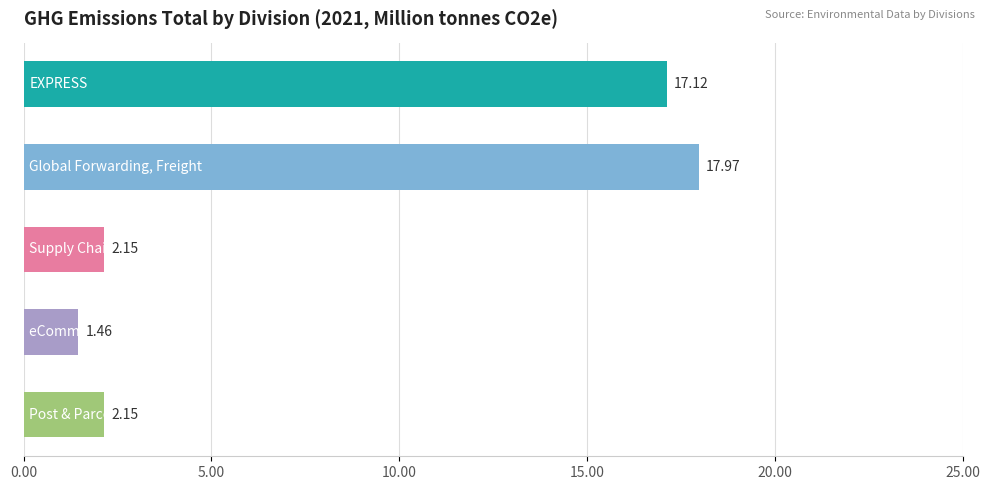

What is the average value?

8.2